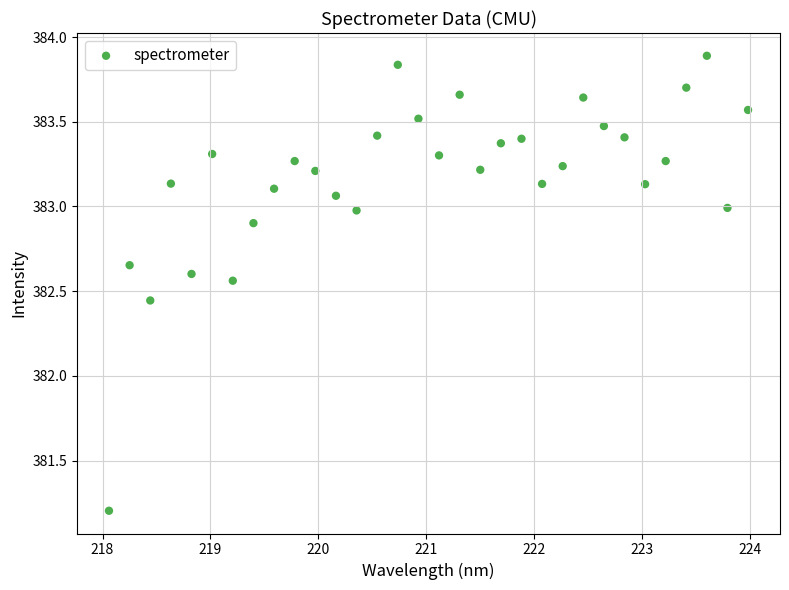

What is the range of X values (max minus min)?

5.9